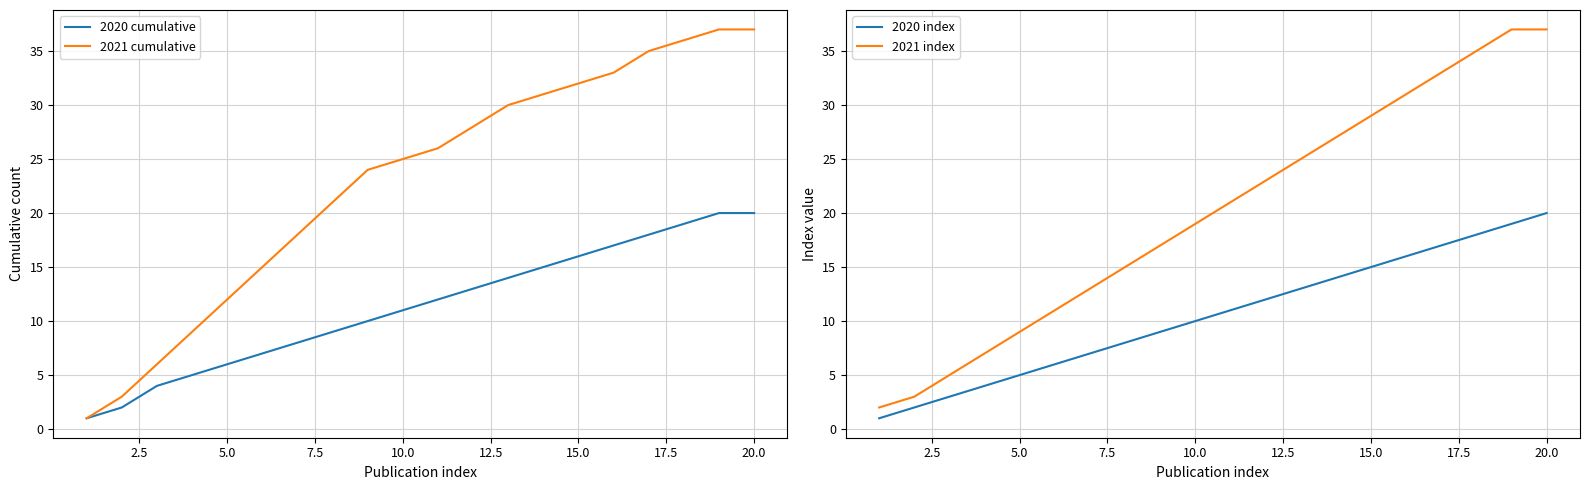

How many lines are shown in the chart?

4